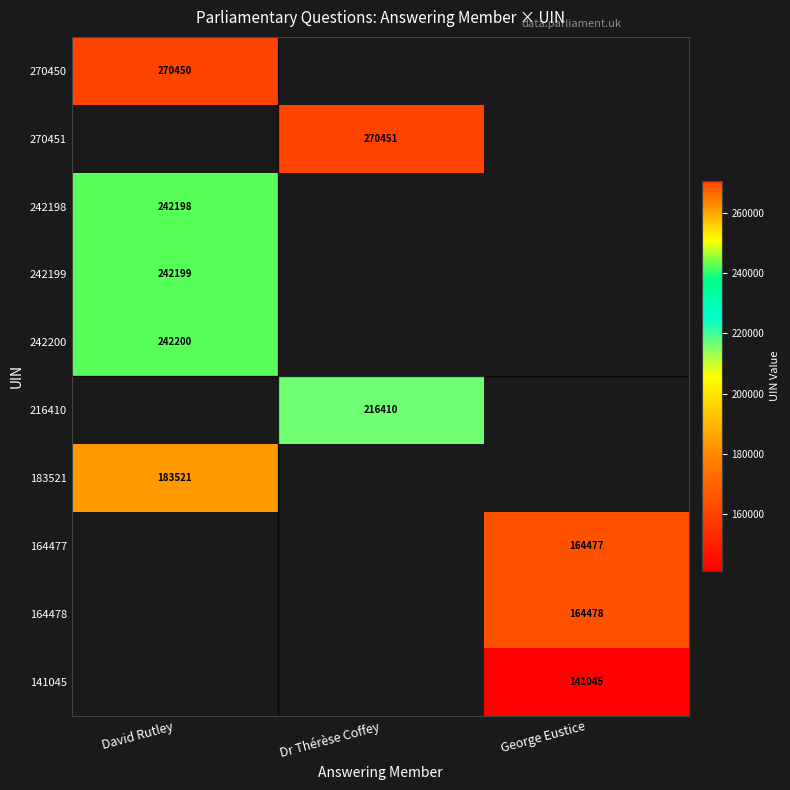

Is it true that 141045 equals 141045 at George Eustice?

True